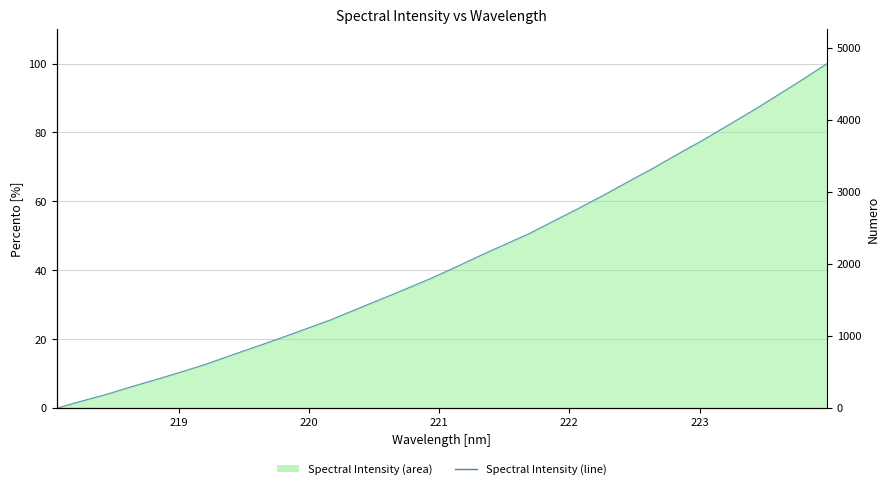

How many lines are shown in the chart?

1